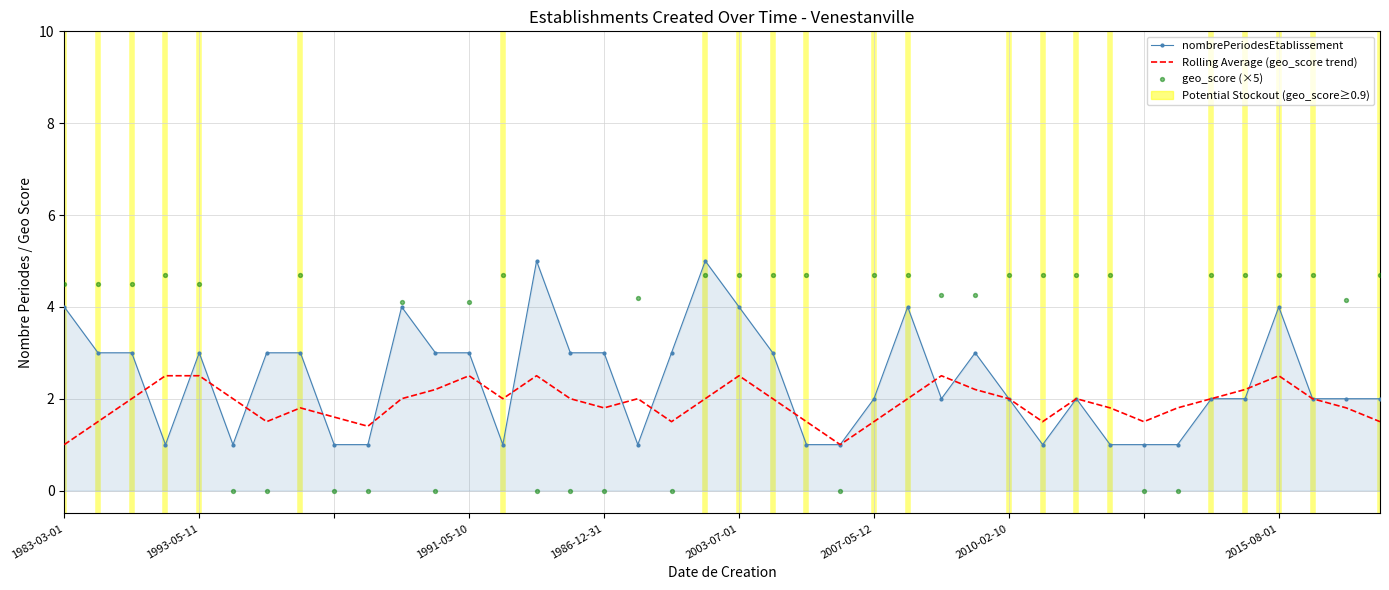

Is the value of nombrePeriodesEtablissement at 9 greater than the value of geo_score (×5) at 20?

No